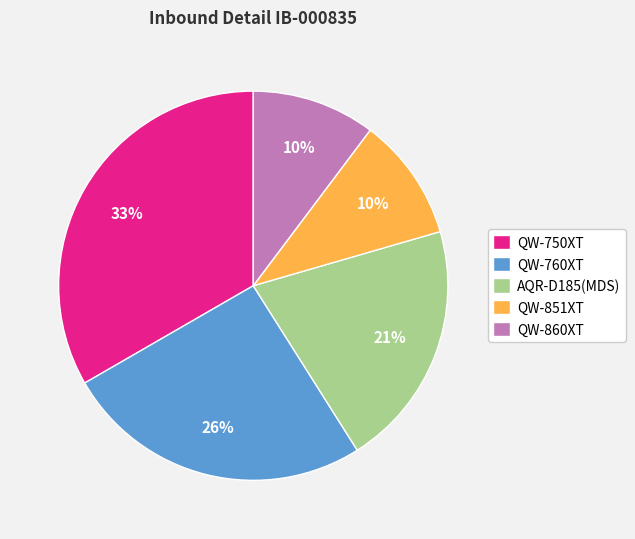

Count the number of slices in the pie.

5